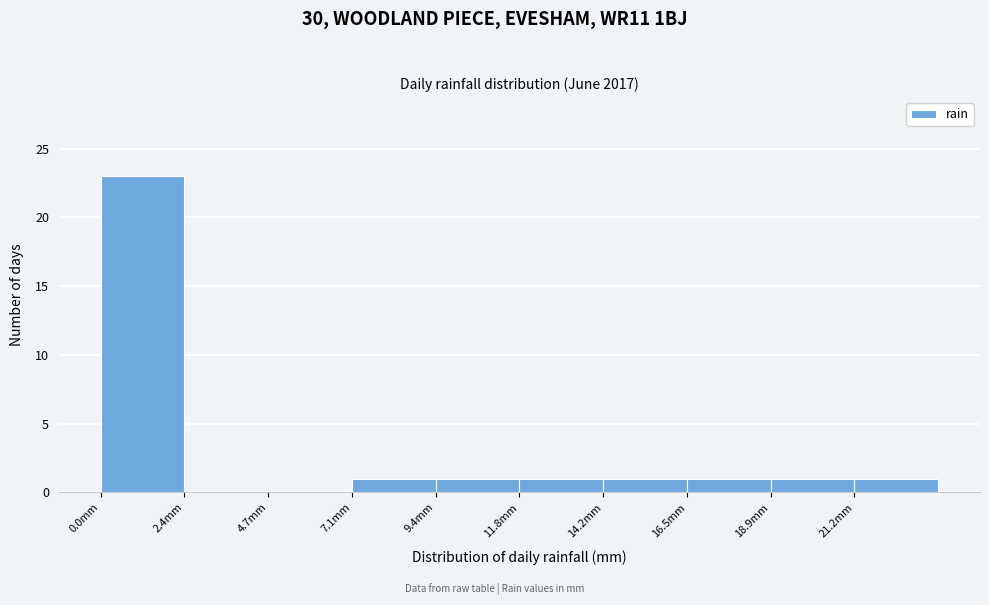

Reading left to right, transcribe this chart: for each bar, give the range it covers on the x-axis and its height. Neither the bar edges nor the heights are printed on the chart, so give them approximately, as read against the axes.

0.0 to 2.5: 23
2.5 to 4.5: 0
4.5 to 7.0: 0
7.0 to 9.5: 1
9.5 to 12.0: 1
12.0 to 14.0: 1
14.0 to 16.5: 1
16.5 to 19.0: 1
19.0 to 21.0: 1
21.0 to 23.5: 1